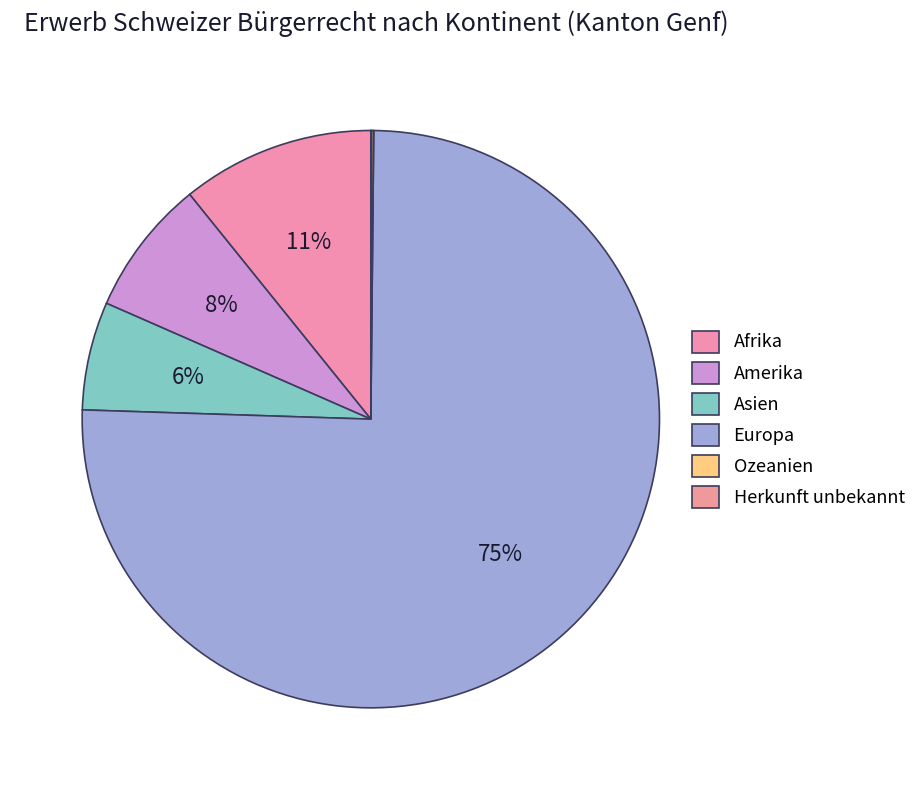

What is the total percentage of Asien and Amerika?

13.7%